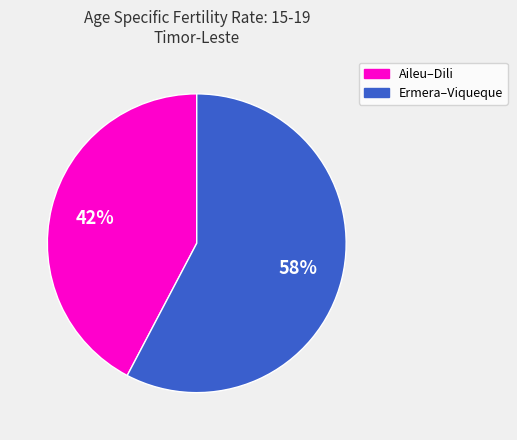

How many slices are in this pie chart?

2